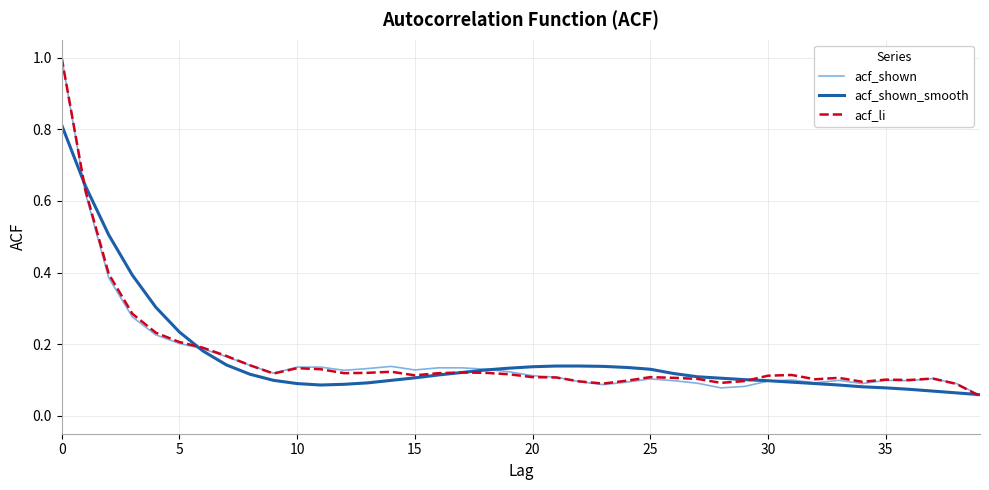

What is the maximum value for acf_shown?

1.0